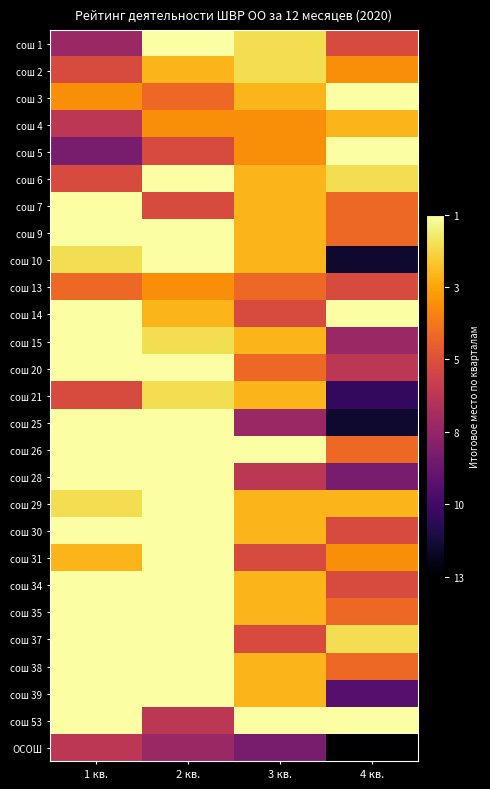

Reading right to left, extract all data points from this chart.

сош 1: 4 кв.=-6	3 кв.=-2	2 кв.=-1	1 кв.=-8
сош 2: 4 кв.=-4	3 кв.=-2	2 кв.=-3	1 кв.=-6
сош 3: 4 кв.=-1	3 кв.=-3	2 кв.=-5	1 кв.=-4
сош 4: 4 кв.=-3	3 кв.=-4	2 кв.=-4	1 кв.=-7
сош 5: 4 кв.=-1	3 кв.=-4	2 кв.=-6	1 кв.=-9
сош 6: 4 кв.=-2	3 кв.=-3	2 кв.=-1	1 кв.=-6
сош 7: 4 кв.=-5	3 кв.=-3	2 кв.=-6	1 кв.=-1
сош 9: 4 кв.=-5	3 кв.=-3	2 кв.=-1	1 кв.=-1
сош 10: 4 кв.=-12	3 кв.=-3	2 кв.=-1	1 кв.=-2
сош 13: 4 кв.=-6	3 кв.=-5	2 кв.=-4	1 кв.=-5
сош 14: 4 кв.=-1	3 кв.=-6	2 кв.=-3	1 кв.=-1
сош 15: 4 кв.=-8	3 кв.=-3	2 кв.=-2	1 кв.=-1
сош 20: 4 кв.=-7	3 кв.=-5	2 кв.=-1	1 кв.=-1
сош 21: 4 кв.=-11	3 кв.=-3	2 кв.=-2	1 кв.=-6
сош 25: 4 кв.=-12	3 кв.=-8	2 кв.=-1	1 кв.=-1
сош 26: 4 кв.=-5	3 кв.=-1	2 кв.=-1	1 кв.=-1
сош 28: 4 кв.=-9	3 кв.=-7	2 кв.=-1	1 кв.=-1
сош 29: 4 кв.=-3	3 кв.=-3	2 кв.=-1	1 кв.=-2
сош 30: 4 кв.=-6	3 кв.=-3	2 кв.=-1	1 кв.=-1
сош 31: 4 кв.=-4	3 кв.=-6	2 кв.=-1	1 кв.=-3
сош 34: 4 кв.=-6	3 кв.=-3	2 кв.=-1	1 кв.=-1
сош 35: 4 кв.=-5	3 кв.=-3	2 кв.=-1	1 кв.=-1
сош 37: 4 кв.=-2	3 кв.=-6	2 кв.=-1	1 кв.=-1
сош 38: 4 кв.=-5	3 кв.=-3	2 кв.=-1	1 кв.=-1
сош 39: 4 кв.=-10	3 кв.=-3	2 кв.=-1	1 кв.=-1
сош 53: 4 кв.=-1	3 кв.=-1	2 кв.=-7	1 кв.=-1
ОСОШ: 4 кв.=-13	3 кв.=-9	2 кв.=-8	1 кв.=-7